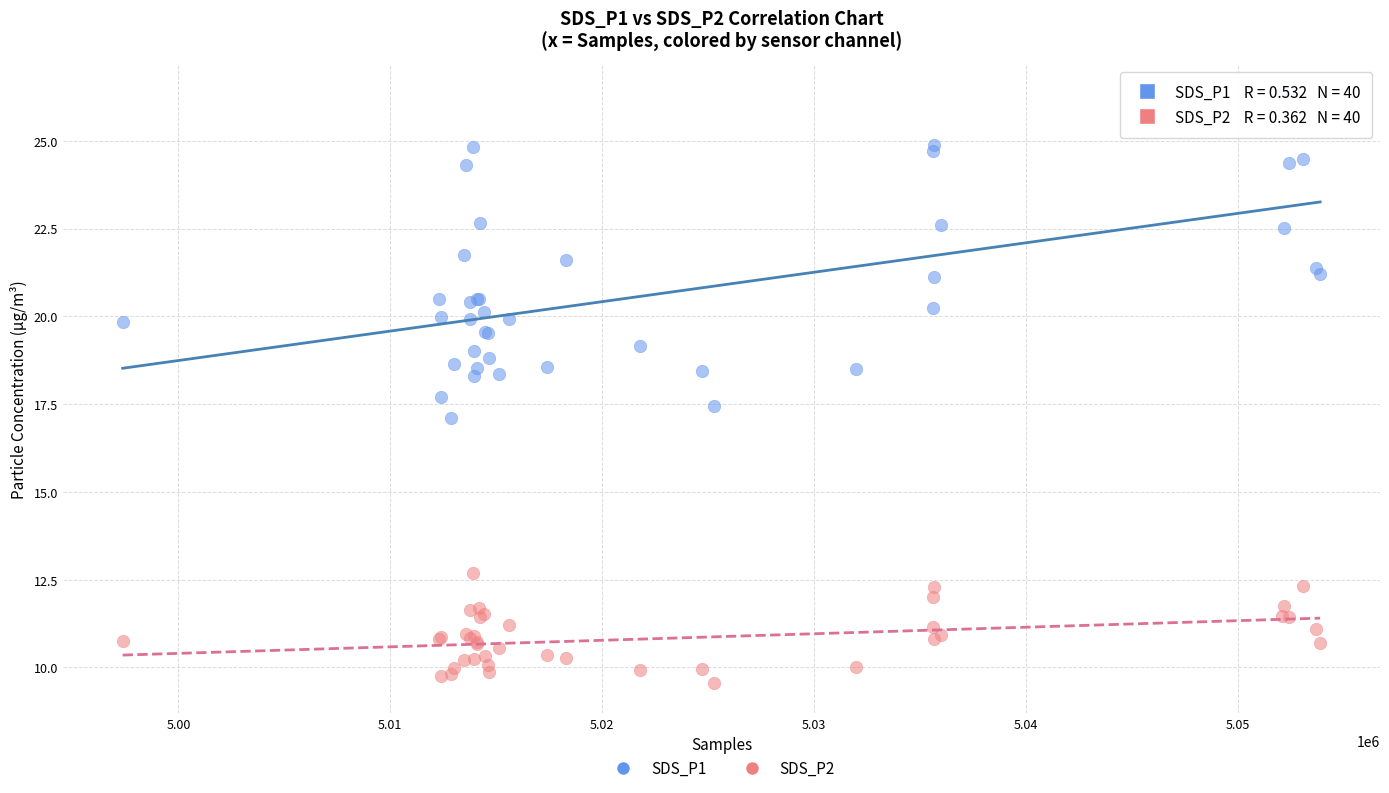

Which series has the largest Y range (max minus min)?

SDS_P1